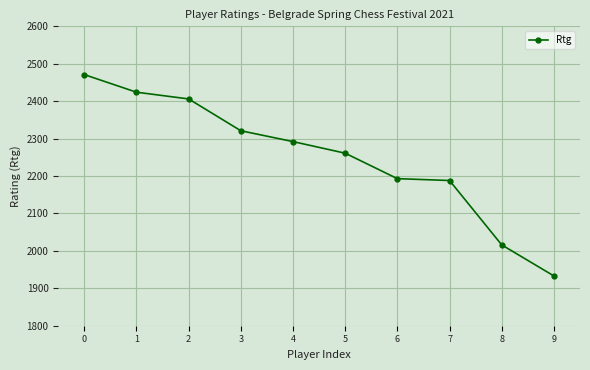

Between 7 and 4, which is larger?

4